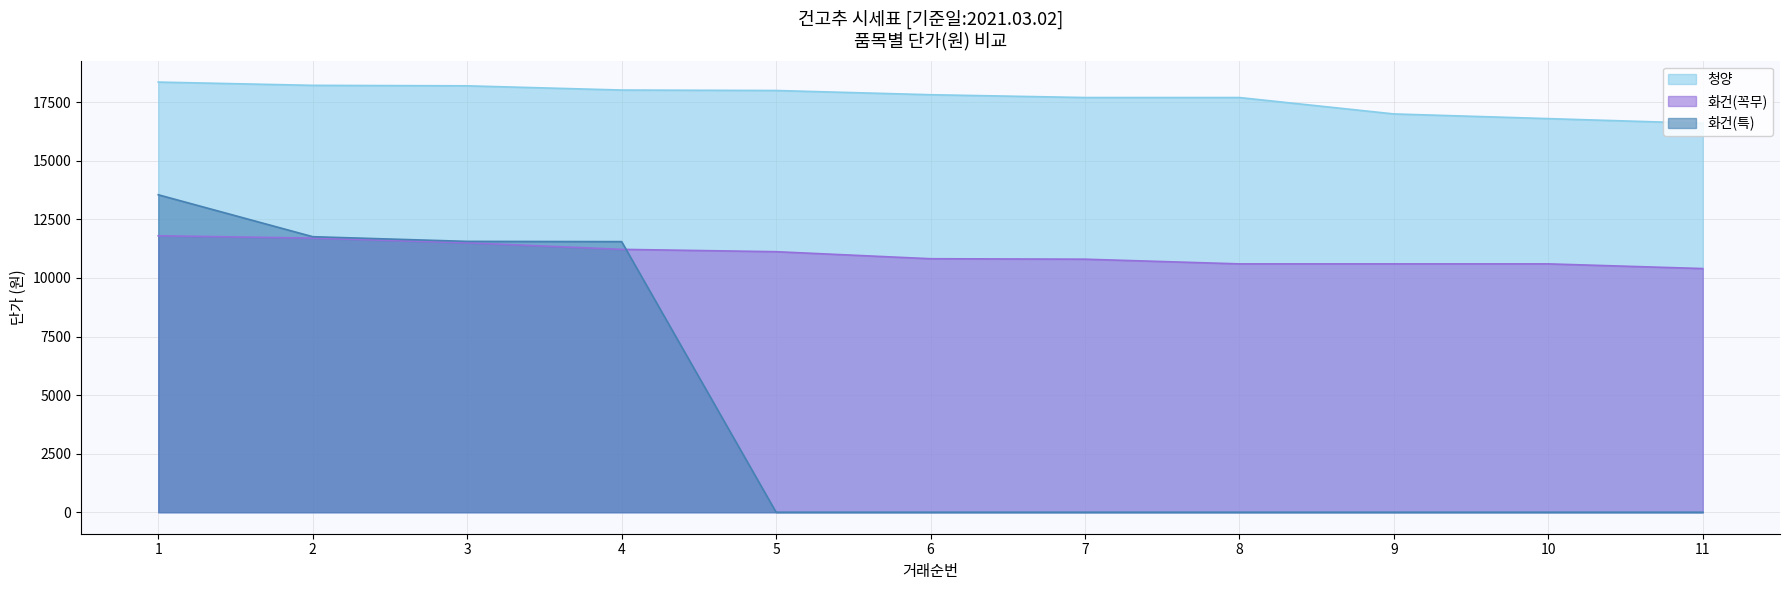

Count the 화건(꼭무) values in the range 10600 to 11500.

8